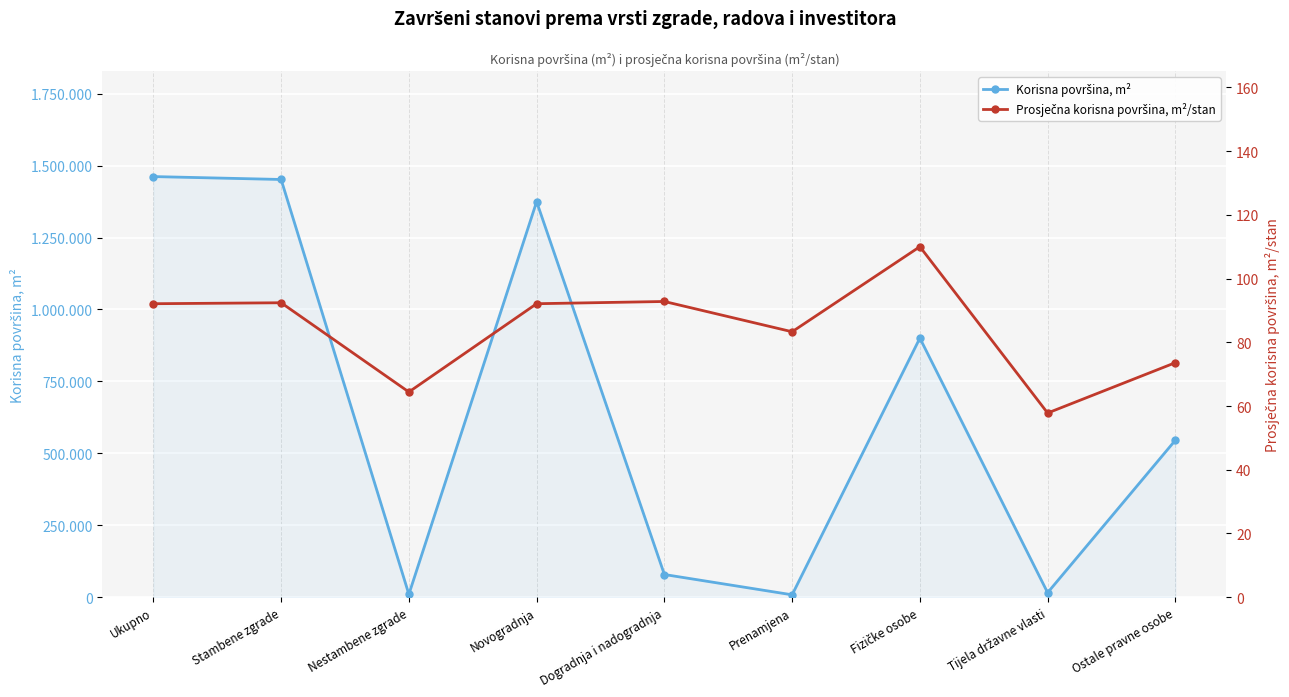

Reading left to right, what are all the values shown in this chart?

Korisna površina, m²: 1461917.0	1451805.0	10112.0	1374693.0	78892.0	8332.0	900471.0	15782.0	545664.0
Prosječna korisna površina, m²/stan: 92.1	92.4	64.4	92.1	92.8	83.3	110.0	57.8	73.6